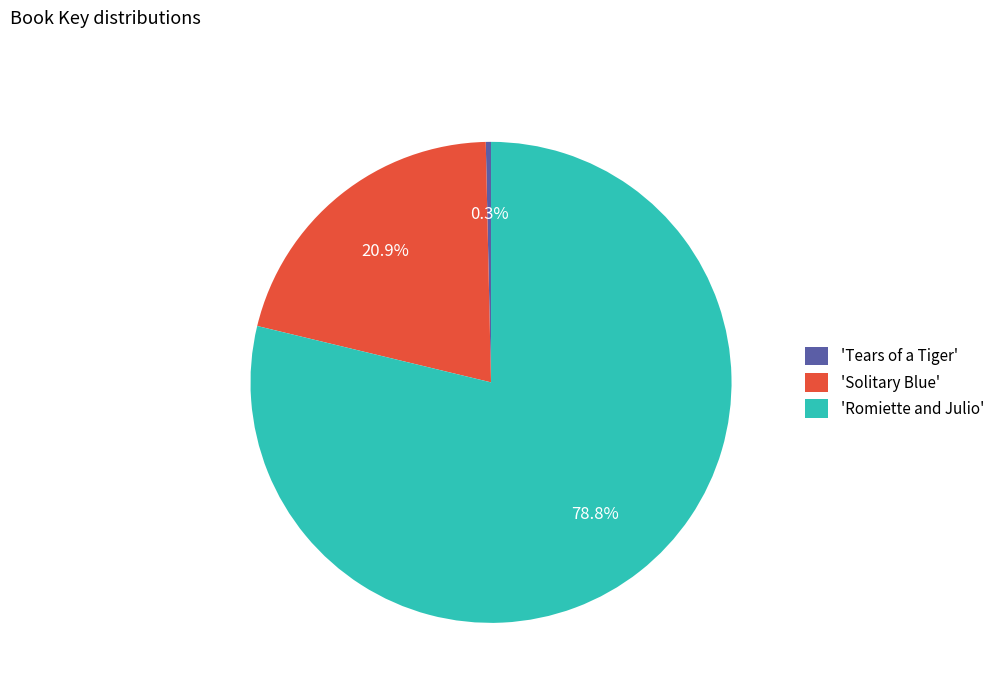

What is the ratio of the value at 'Romiette and Julio' to the value at 'Tears of a Tiger'?

225.8